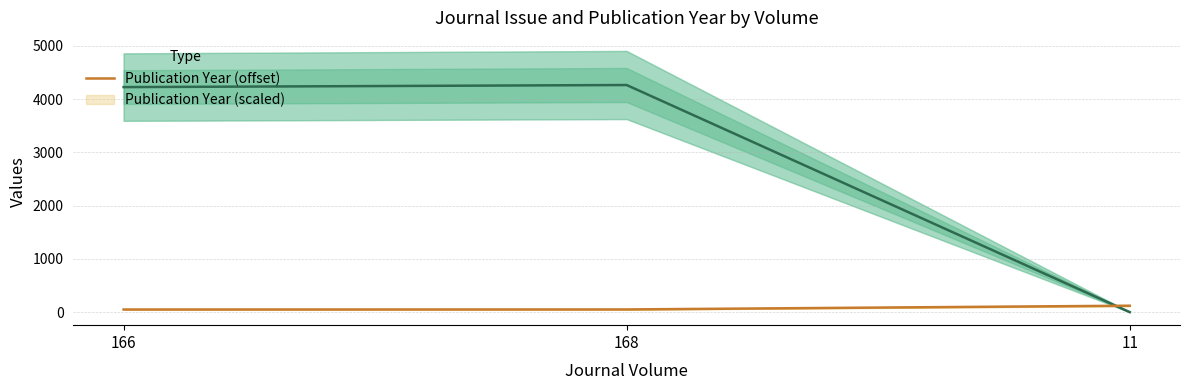

What is the smallest value displayed?

1